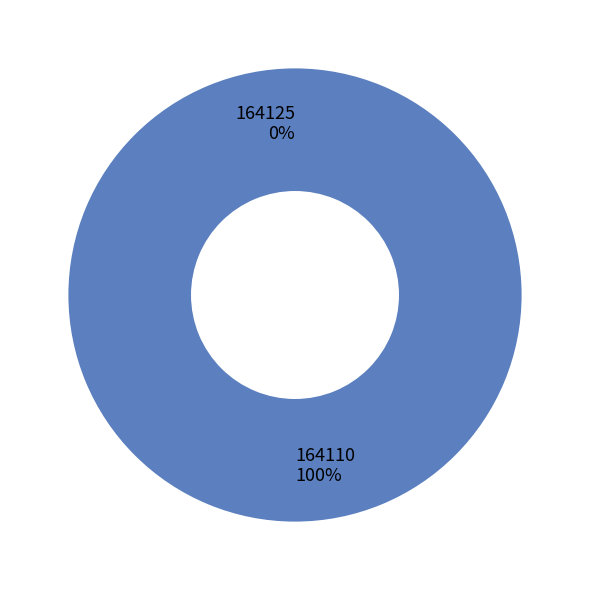

To the nearest percent, what is the difference between the 164125 and 164110 slice percentages?

100%